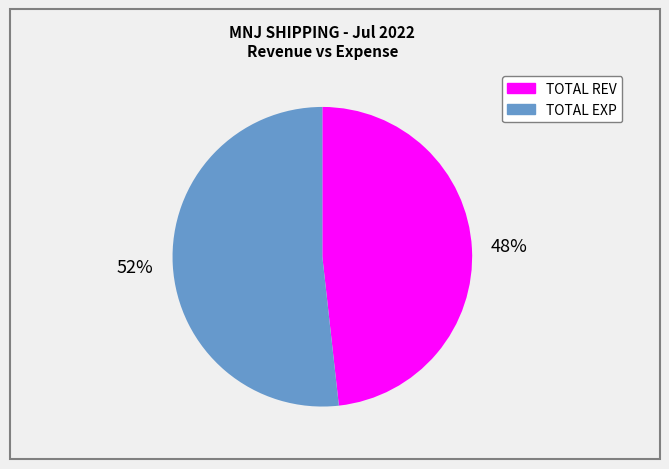

Rank the categories by value from lowest to highest.

TOTAL REV, TOTAL EXP